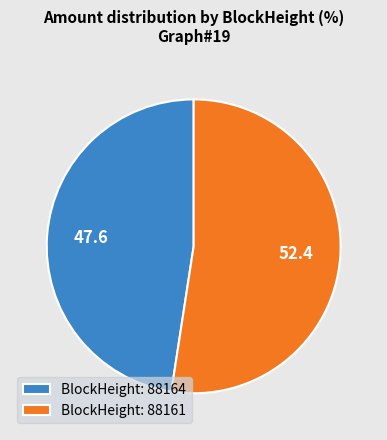

How many slices are in this pie chart?

2